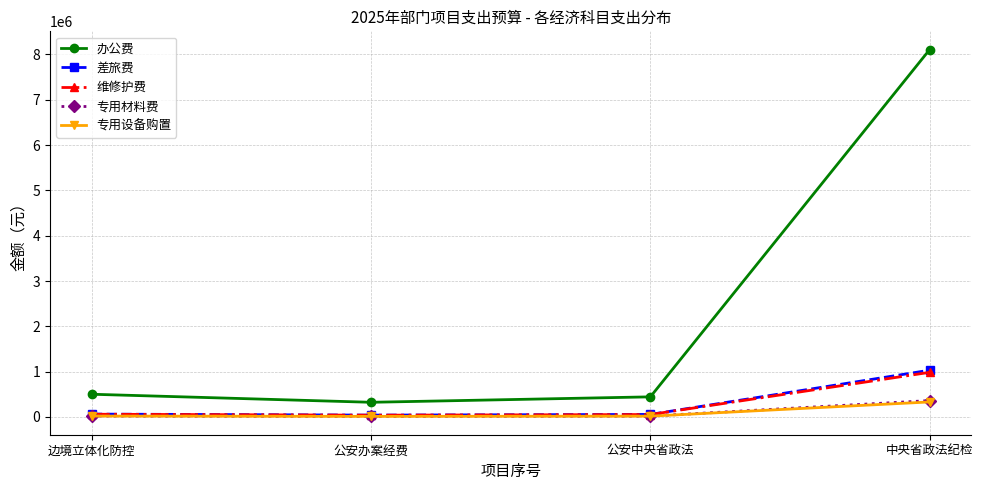

What value does the 专用材料费 series have at 中央省政法纪检?

362496.6